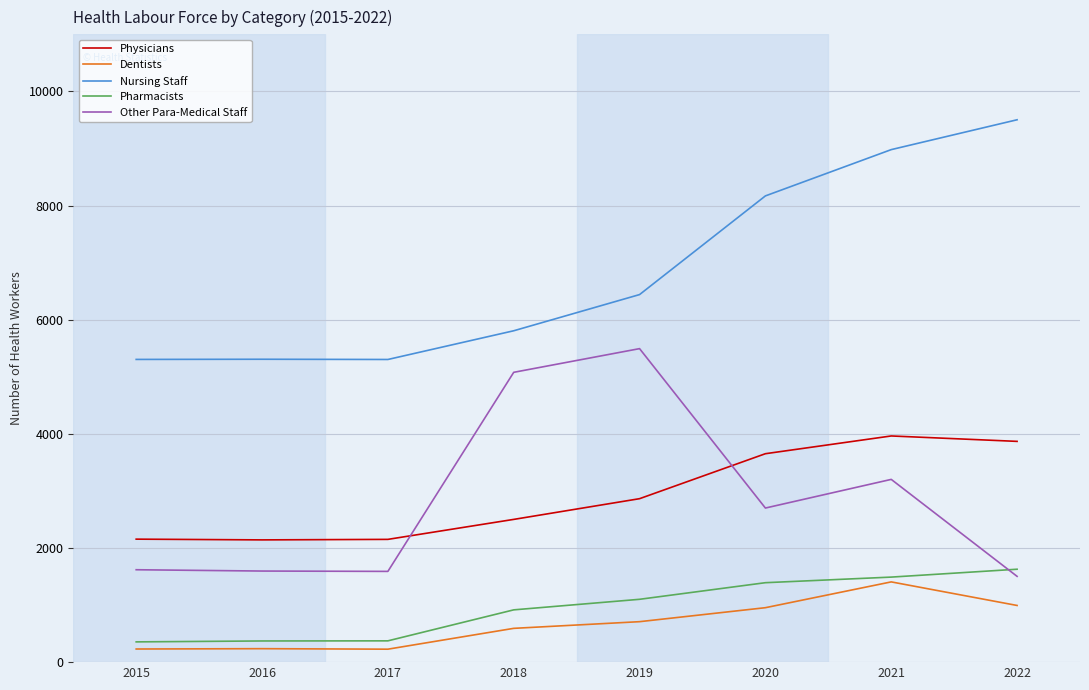

At which label is Physicians closest to 3052?

2019